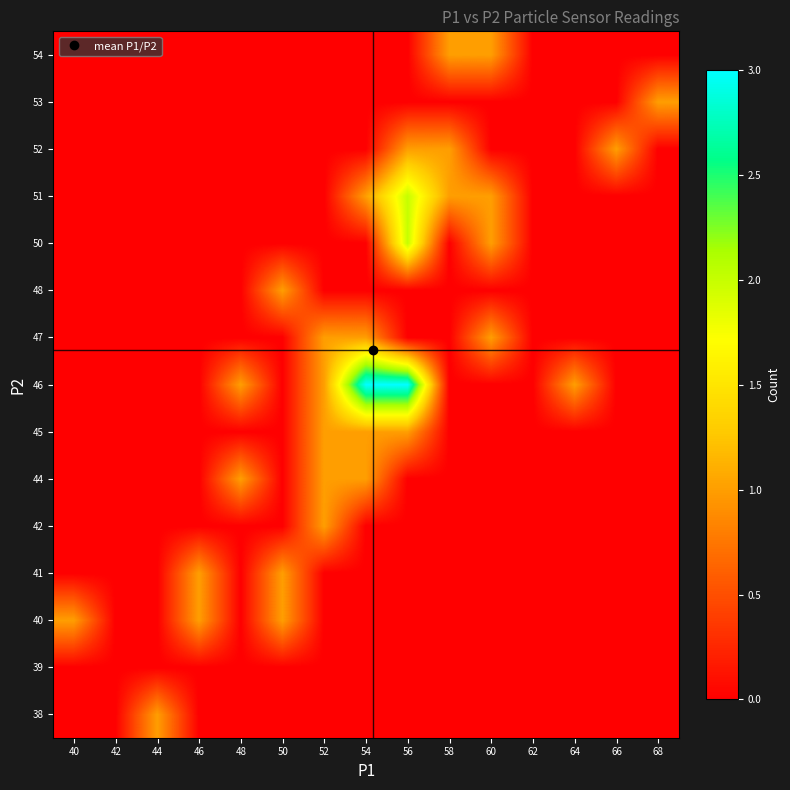

How many categories are shown in the chart?

15